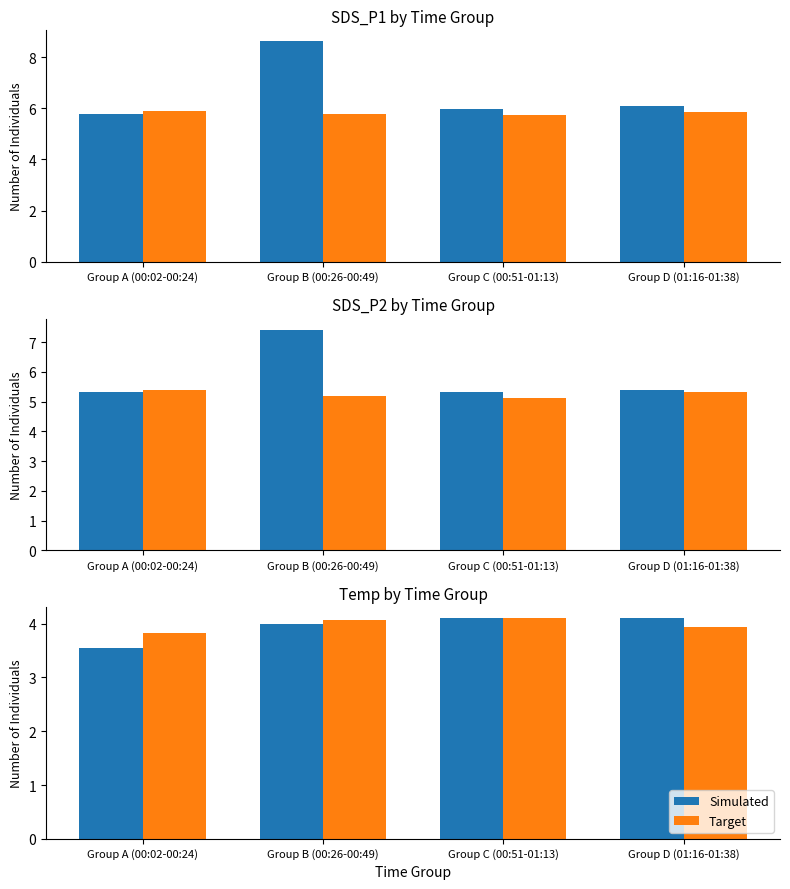

Which series changed the most between Group A (00:02-00:24) and Group C (00:51-01:13)?

Simulated